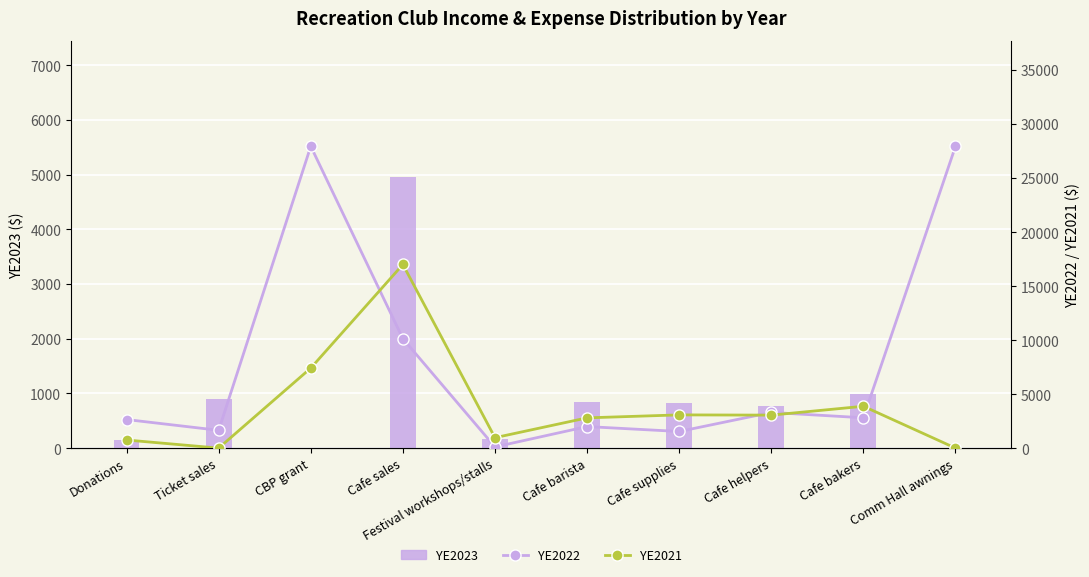

List the series in order of their overall mean, lowest first.

YE2023, YE2021, YE2022